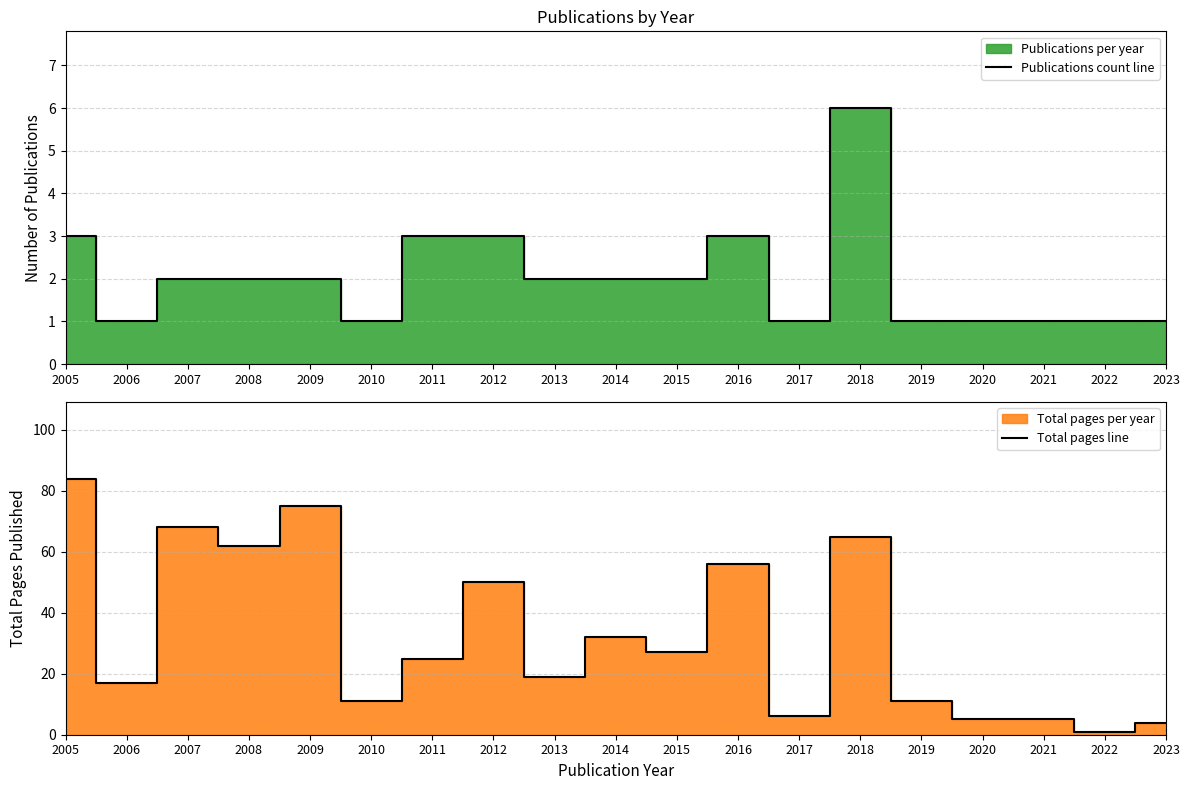

What is the value of the Total pages line point at the 5th from the left?

75